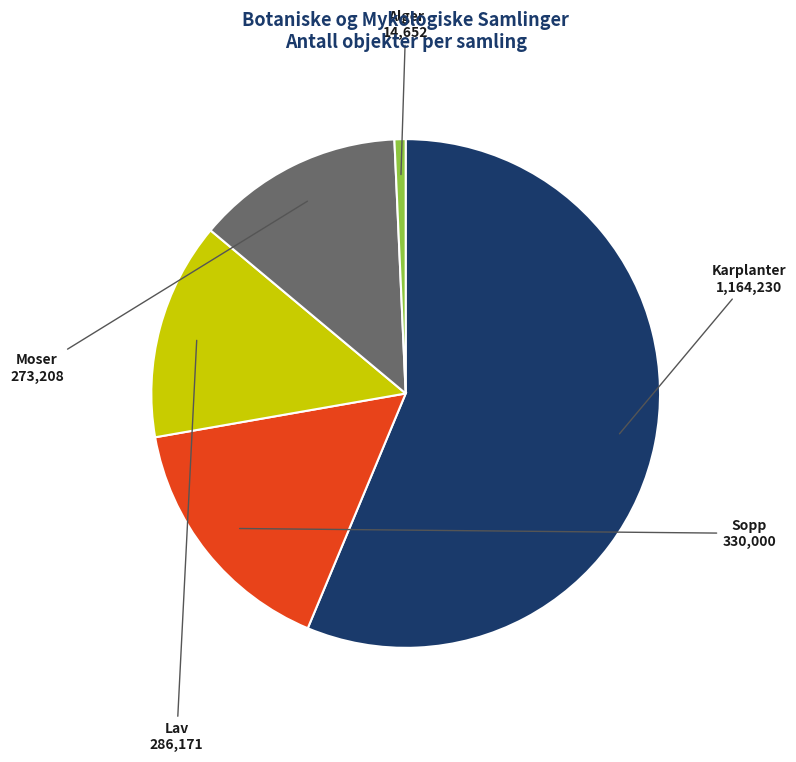

Does any single category account for the majority?

Yes